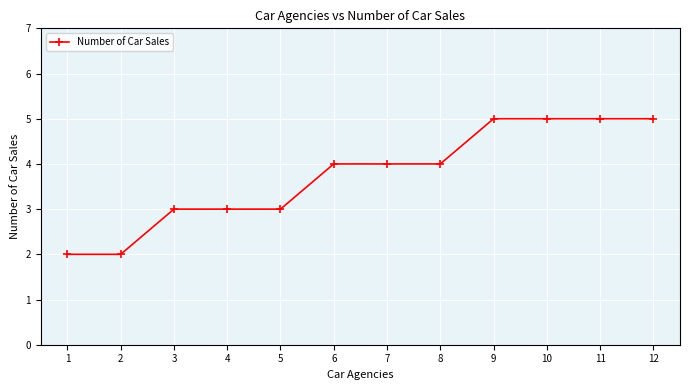

The chart shows a value of 1 at 1. True or false?

False